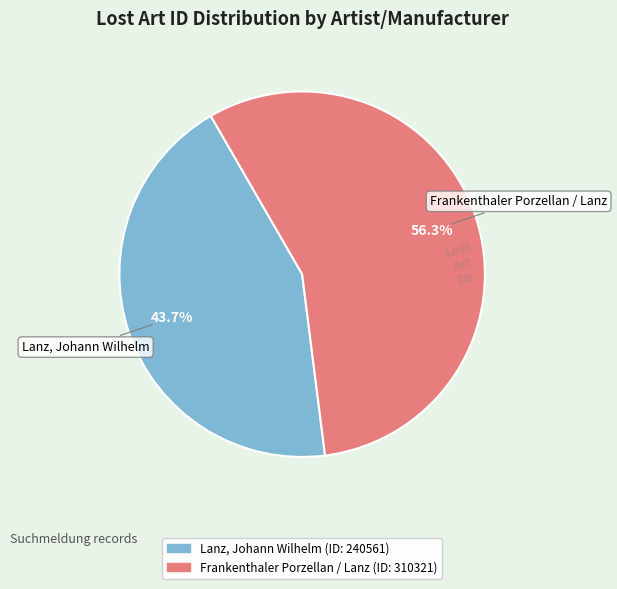

Approximately how many times larger is the value at Frankenthaler Porzellan / Lanz compared to Lanz, Johann Wilhelm?

1.3